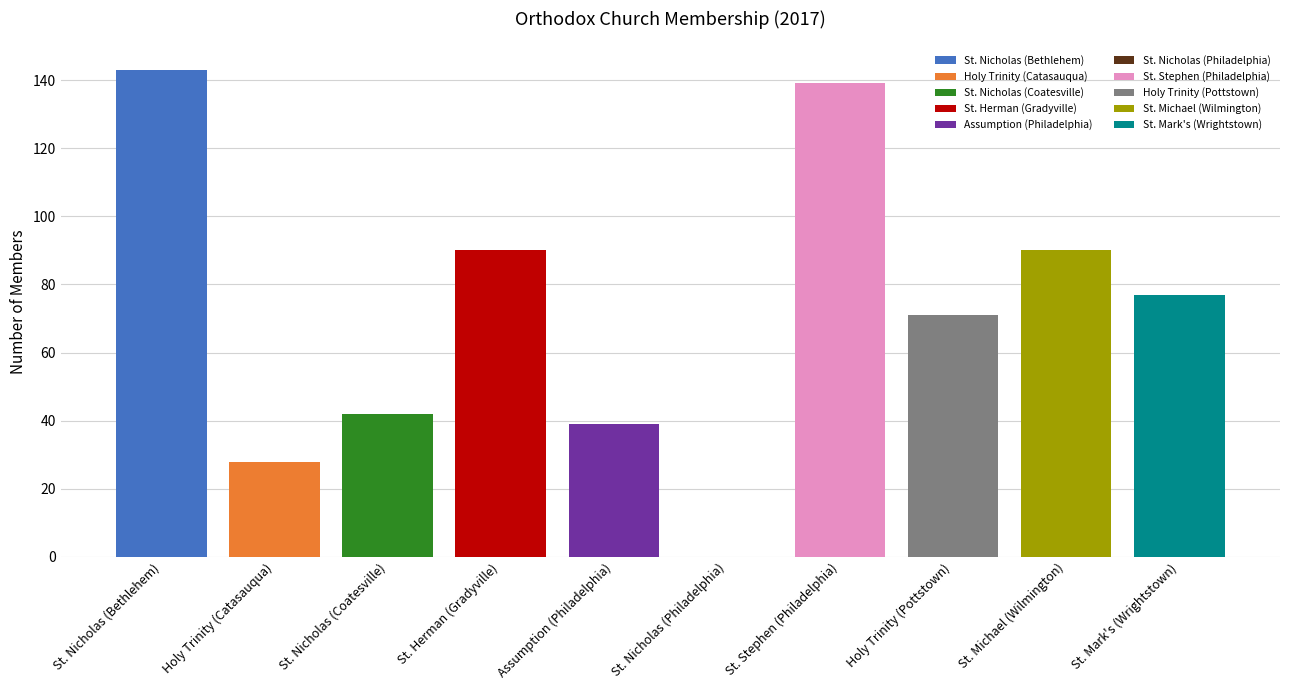

What position from the left is St. Nicholas (Philadelphia)?

6